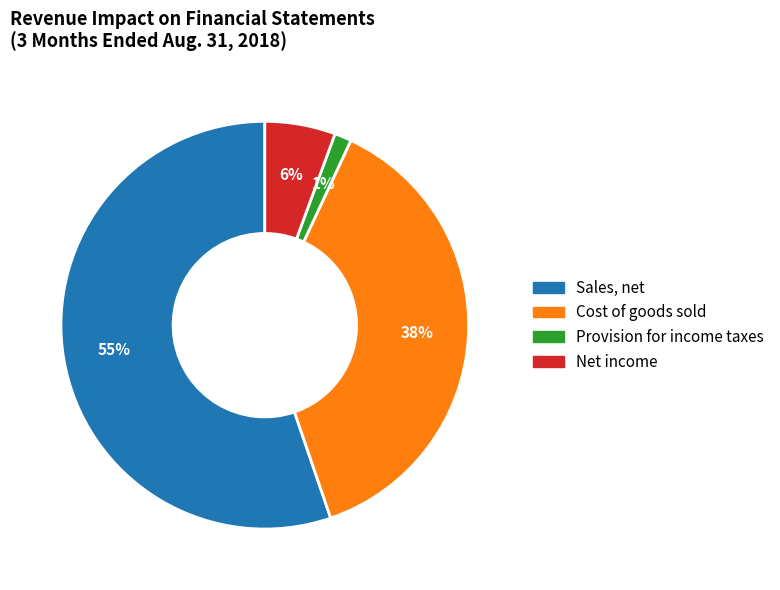

The Provision for income taxes slice represents 10% of the pie. True or false?

False